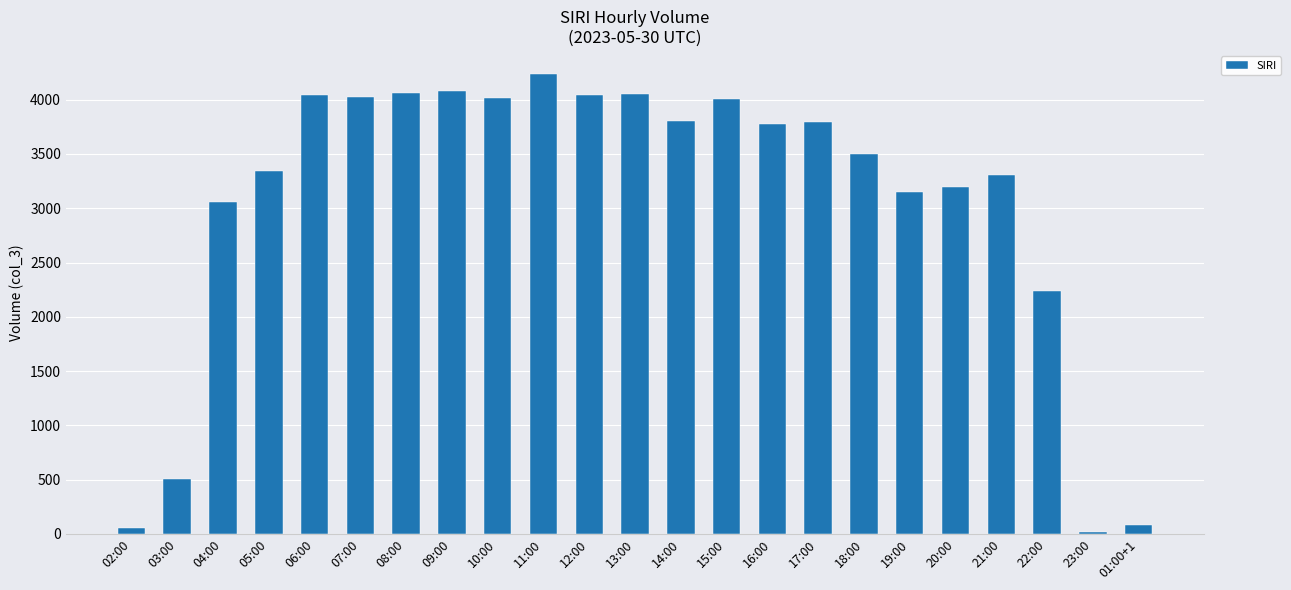

What is the greatest value displayed?

4237